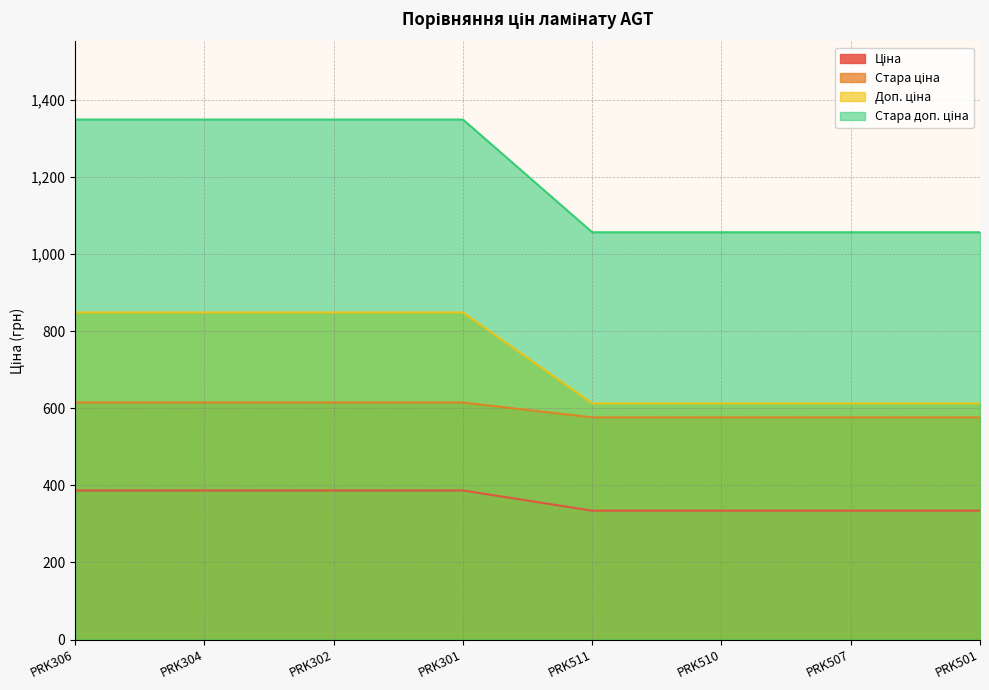

What is the maximum value for Стара доп. ціна?

1349.8